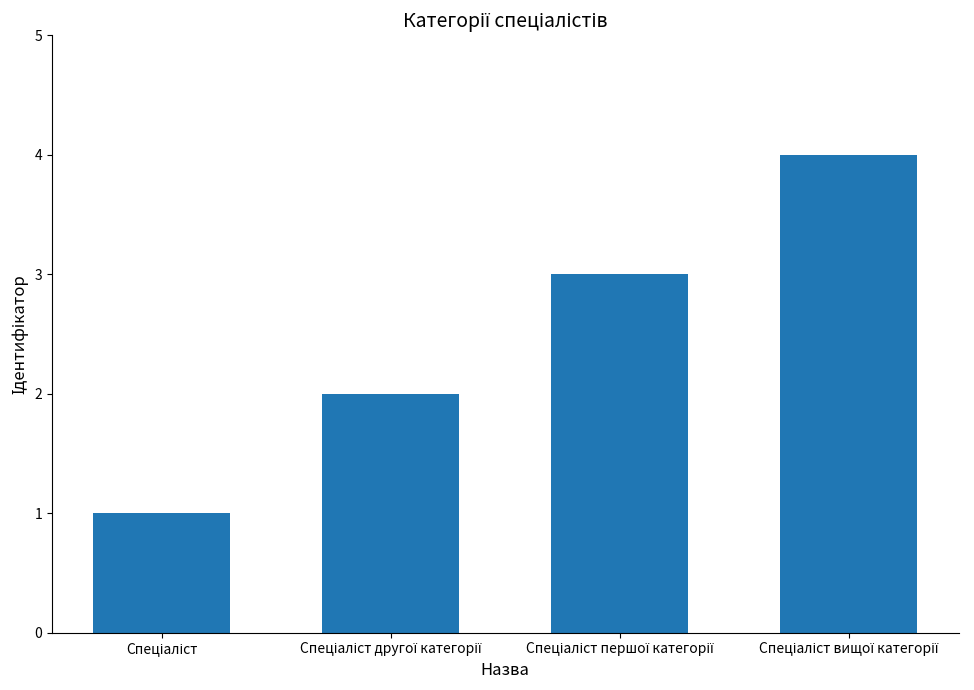

Reading left to right, list all the values displayed in this chart.

1	2	3	4